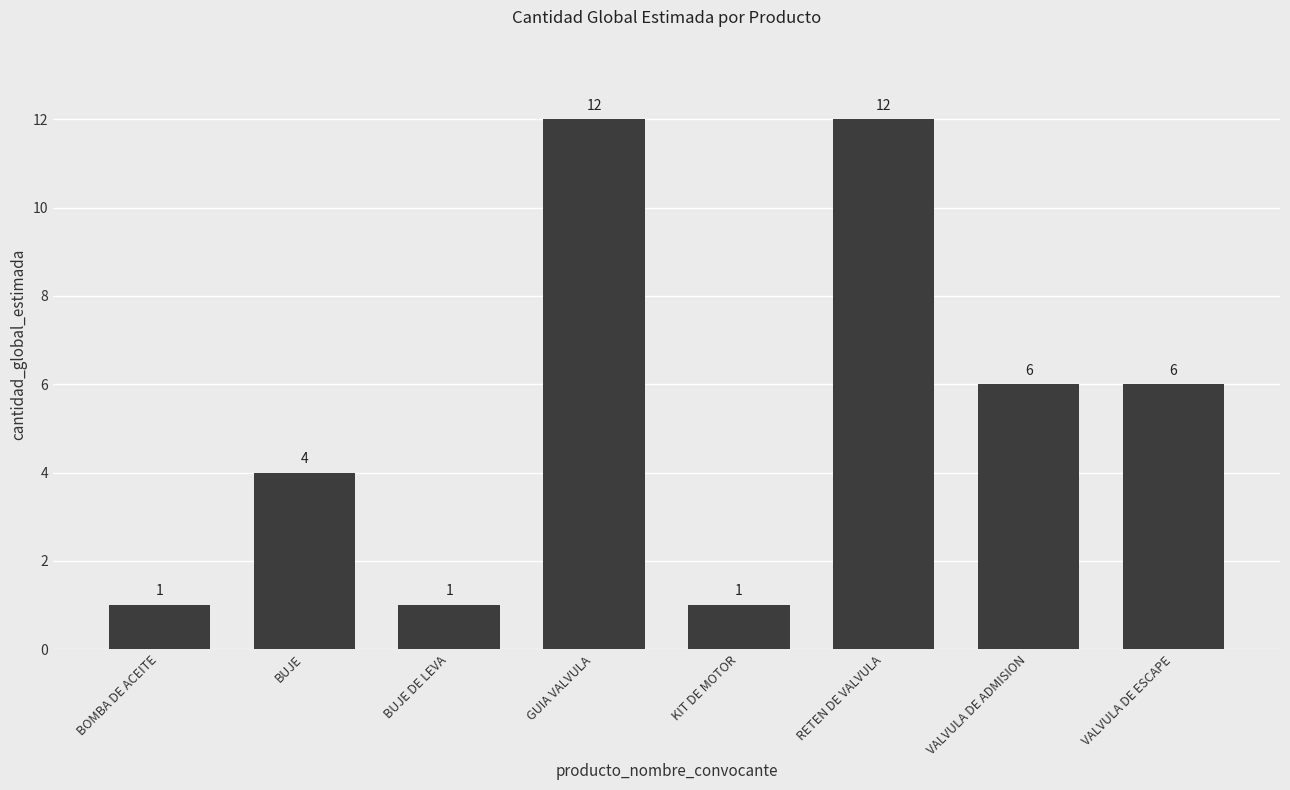

What is the ratio of the value at VALVULA DE ADMISION to the value at BUJE DE LEVA?

6.0